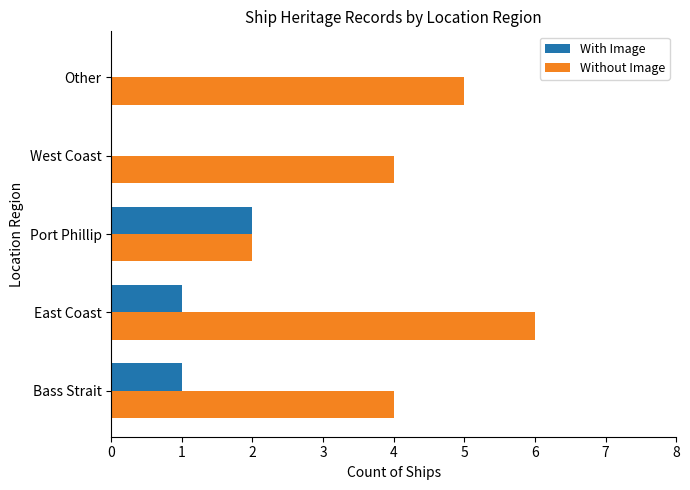

What is the sum of the Without Image values at East Coast and Port Phillip?

8